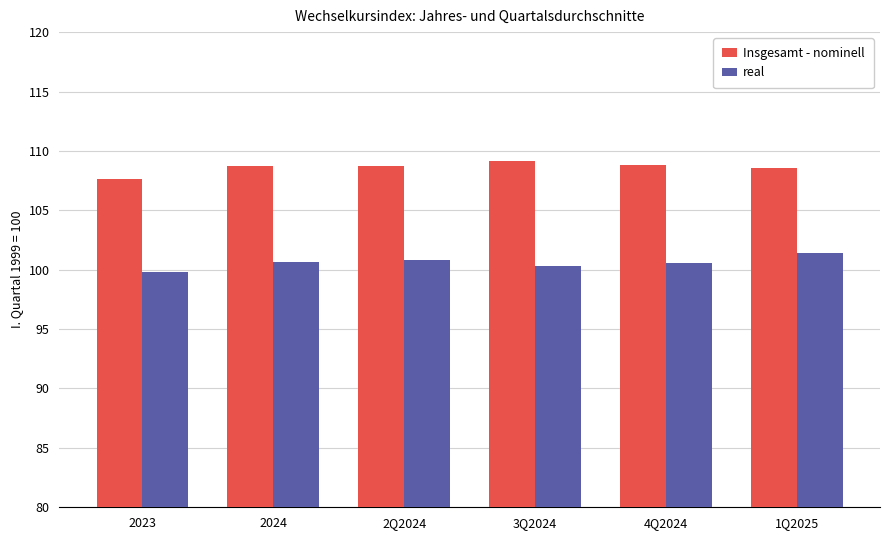

What is the spread (max minus min) of values at 2Q2024?

7.9